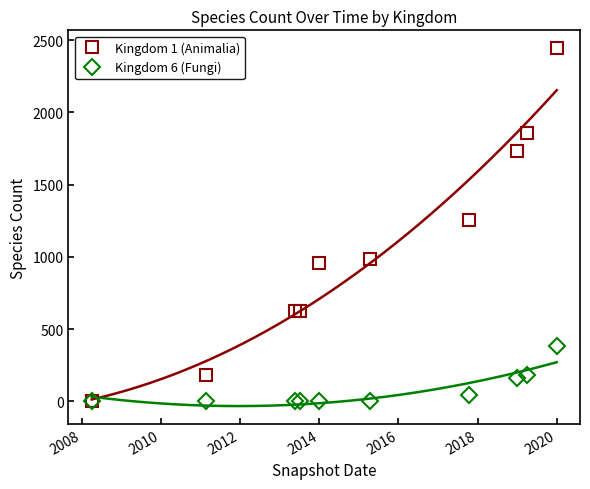

The value of Kingdom 6 (Fungi) at 2020 is 382. True or false?

True